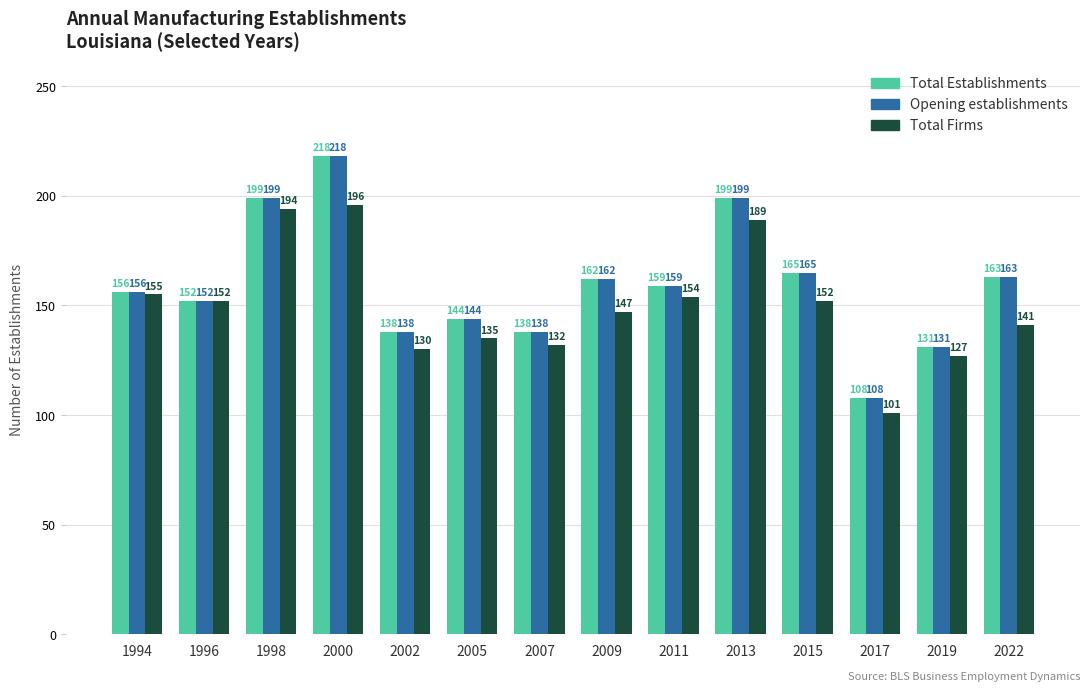

Where does the Total Firms series first go above 152?

1994